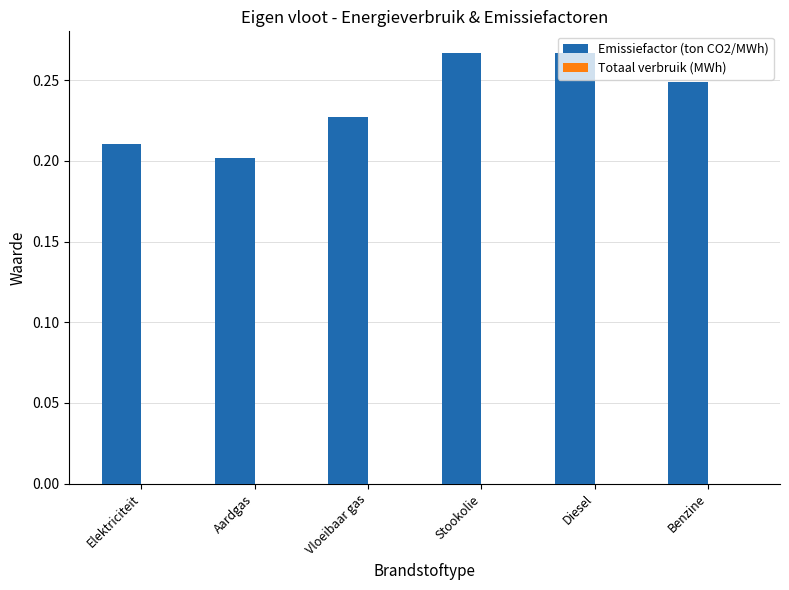

Does the chart contain any negative values?

No